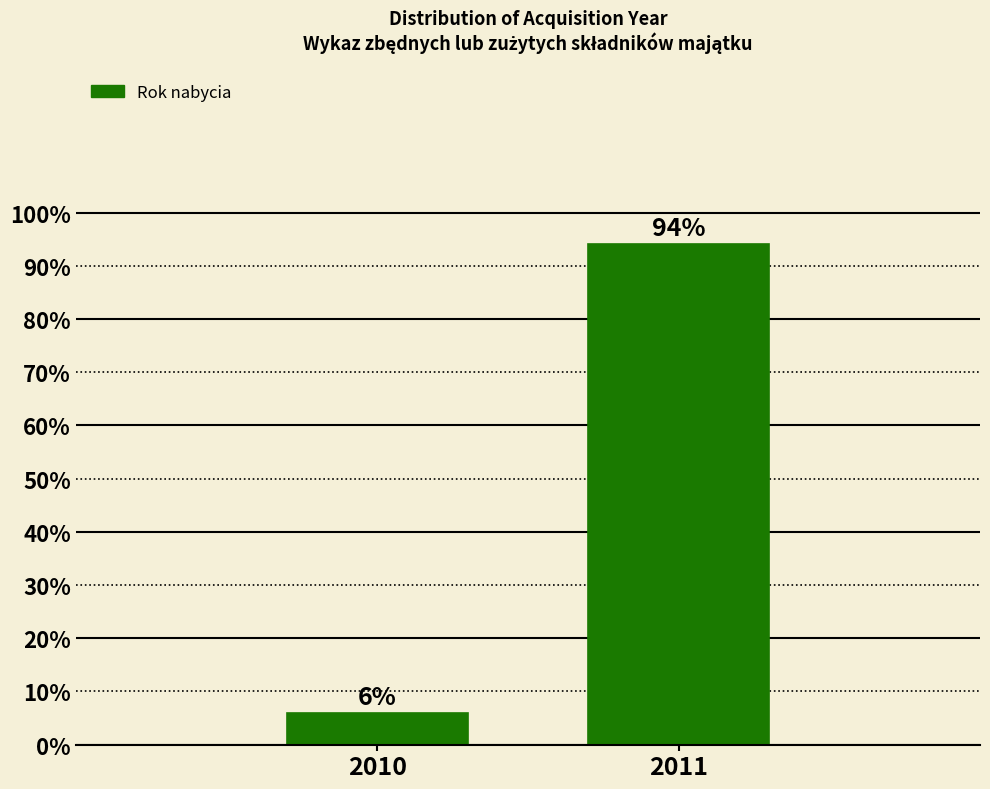

Between 2010 and 2011, which is larger?

2011